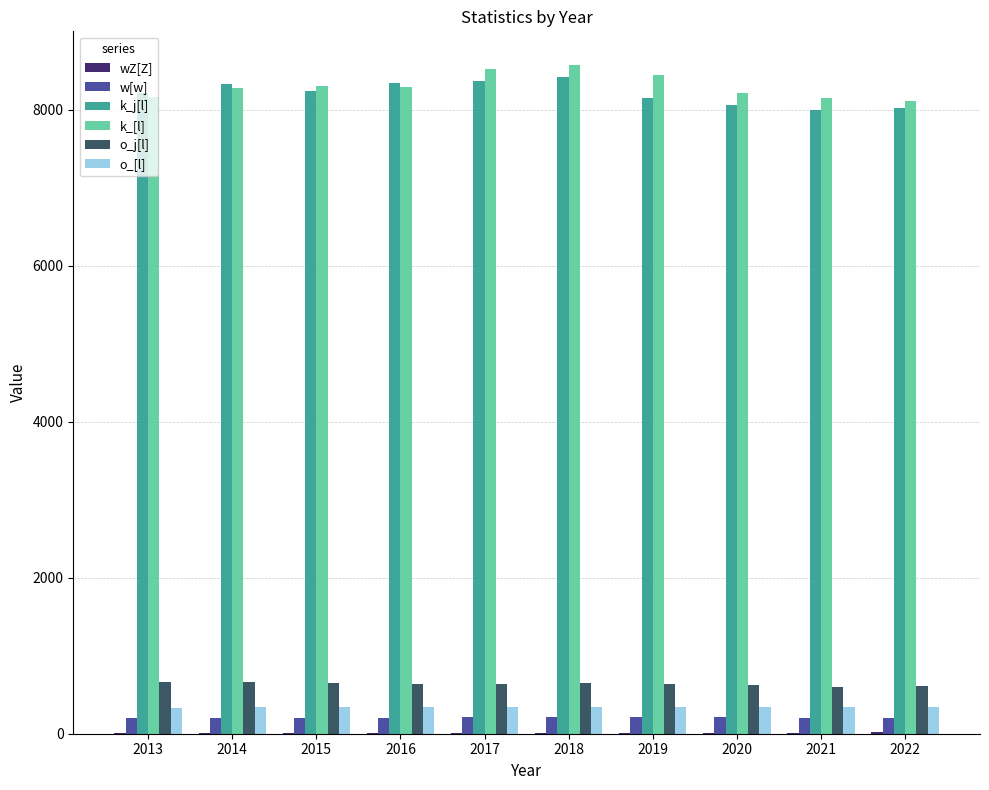

What is the highest value of the w[w] series?

210